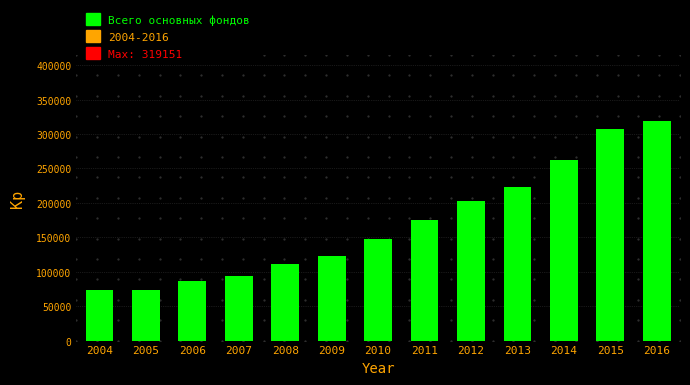

What is the difference between the values at 2016 and 2008?

207418